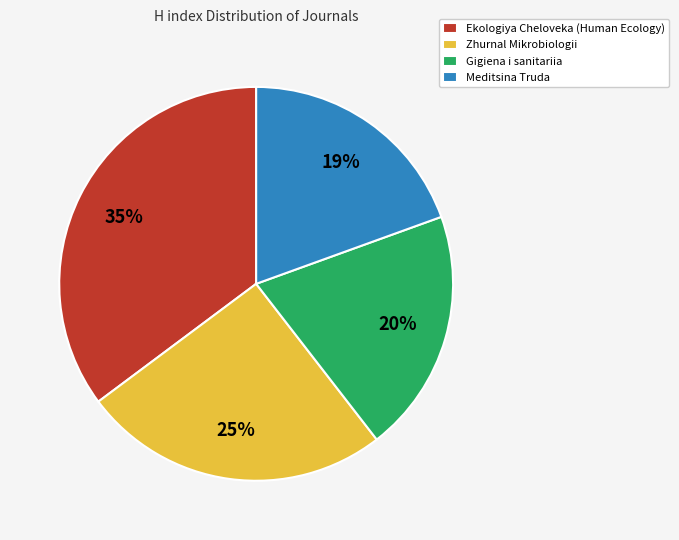

To the nearest percent, what is the combined percentage of Gigiena i sanitariia and Zhurnal Mikrobiologii?

45%